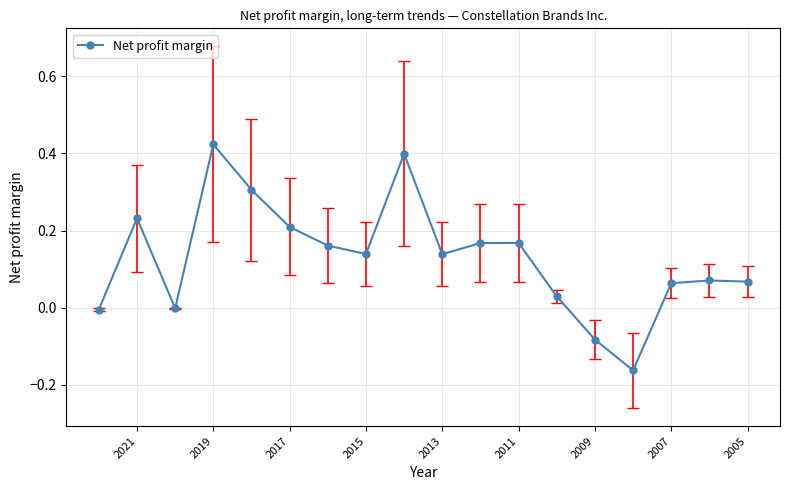

Between 2021 and 2015, which is larger?

2021